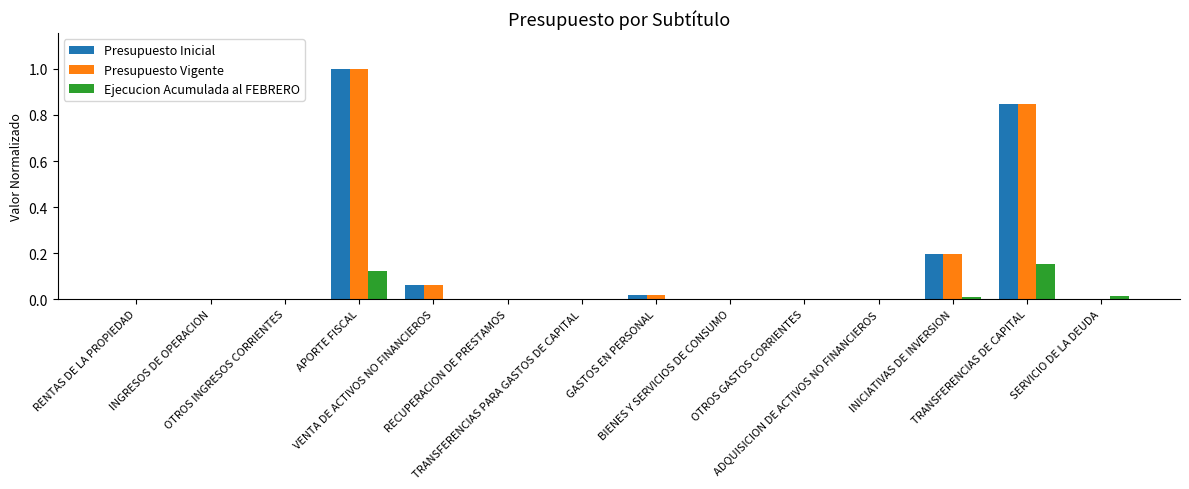

What is the total value across all series at INICIATIVAS DE INVERSION?

0.4